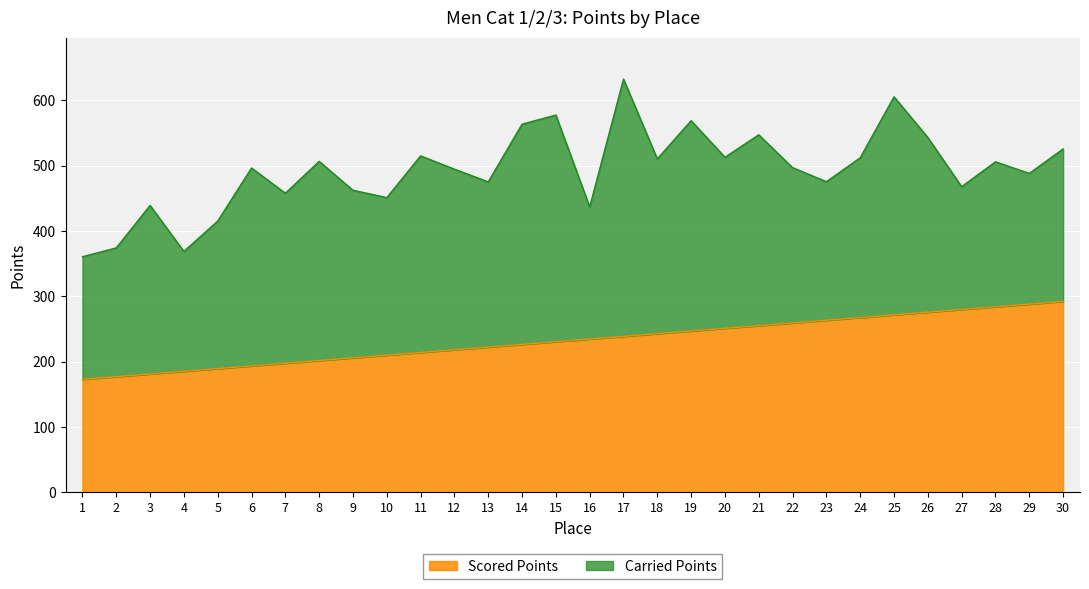

List the labels in order of value, largest first.

30, 29, 28, 27, 26, 25, 24, 23, 22, 21, 20, 19, 18, 17, 16, 15, 14, 13, 12, 11, 10, 9, 8, 7, 6, 5, 4, 3, 2, 1